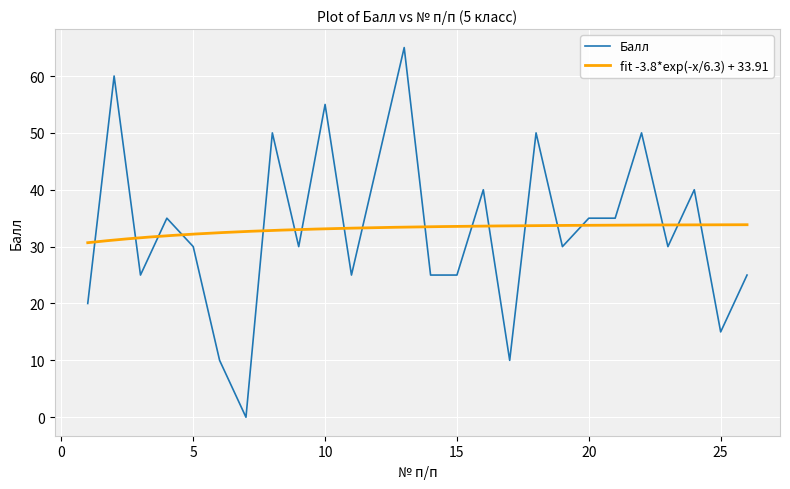

How many points are lower than both their immediate neighbors (excluding endpoints)?

8